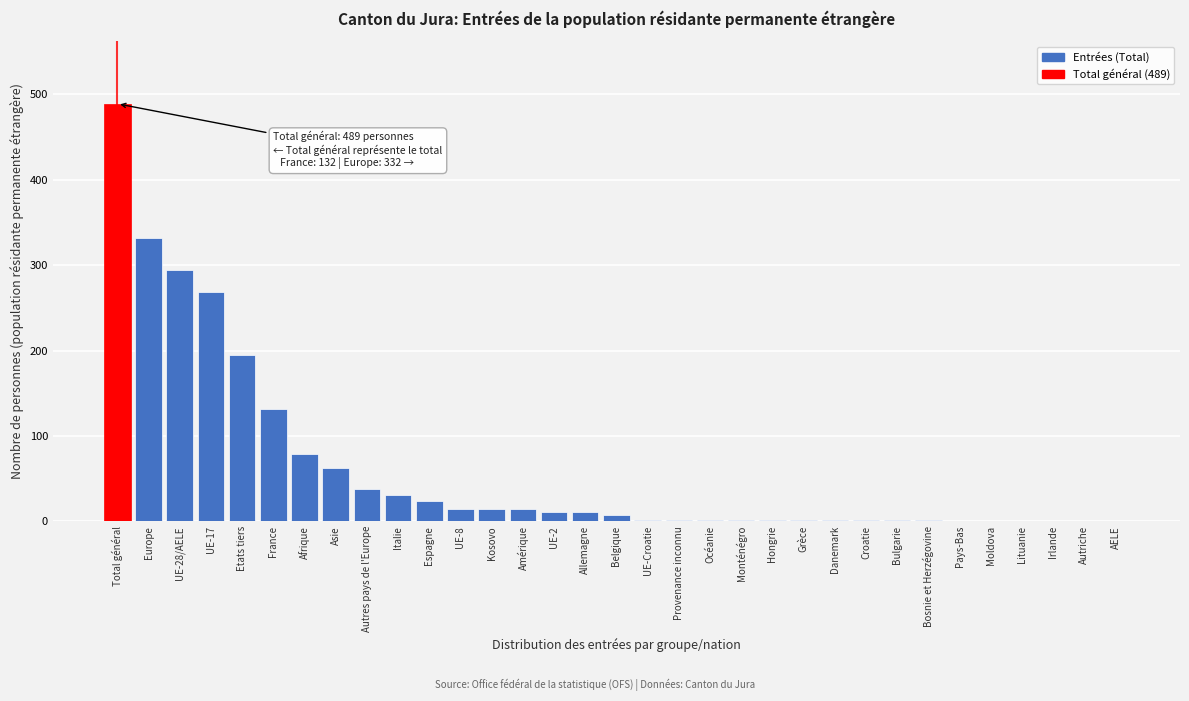

Is it true that the value at Pays-Bas is -303?

False